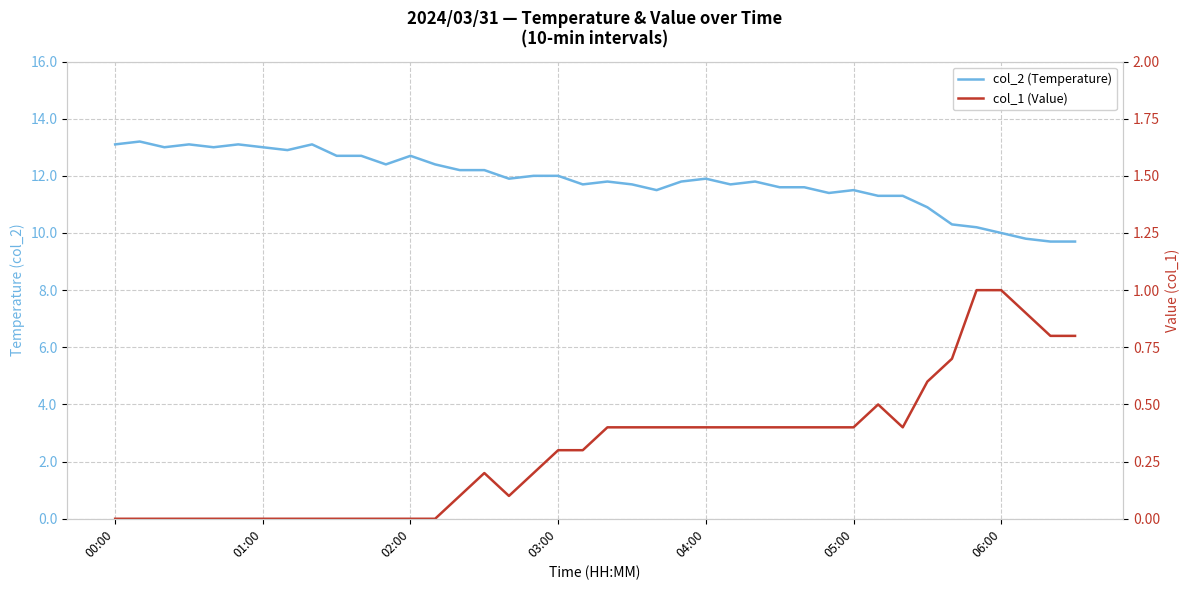

True or false: col_1 (Value) and col_2 (Temperature) cross at least once.

False